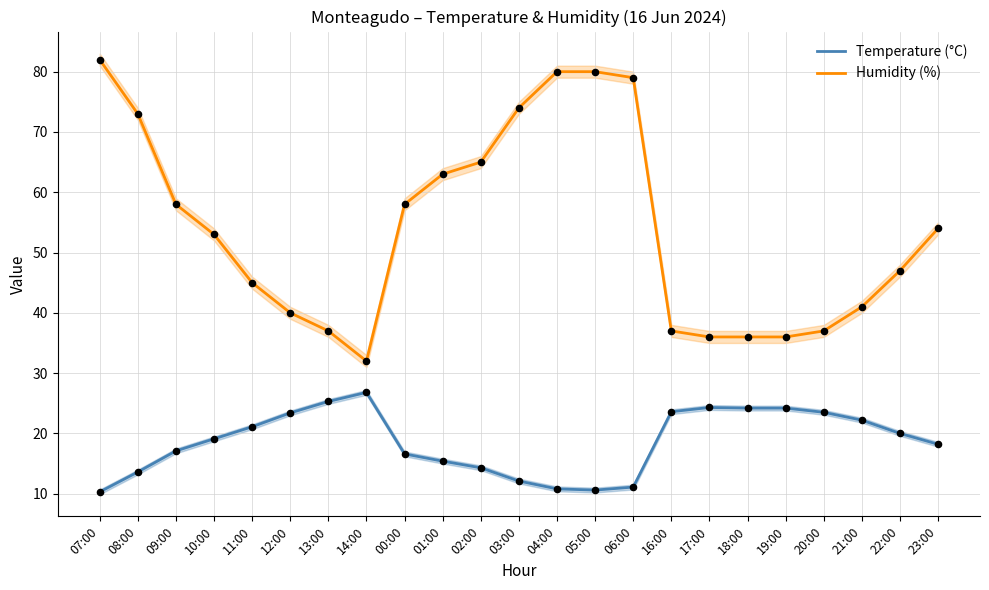

Which series has the widest spread of Y values?

Humidity (%)